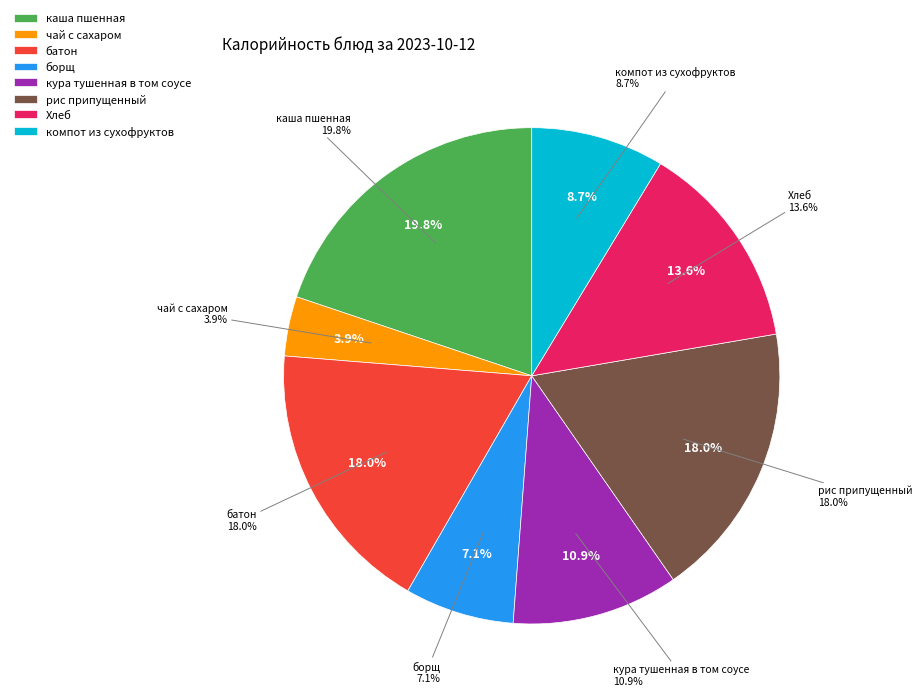

Rank the categories by value from highest to lowest.

каша пшенная, рис припущенный, батон, Хлеб, кура тушенная в том соусе, компот из сухофруктов, борщ, чай с сахаром